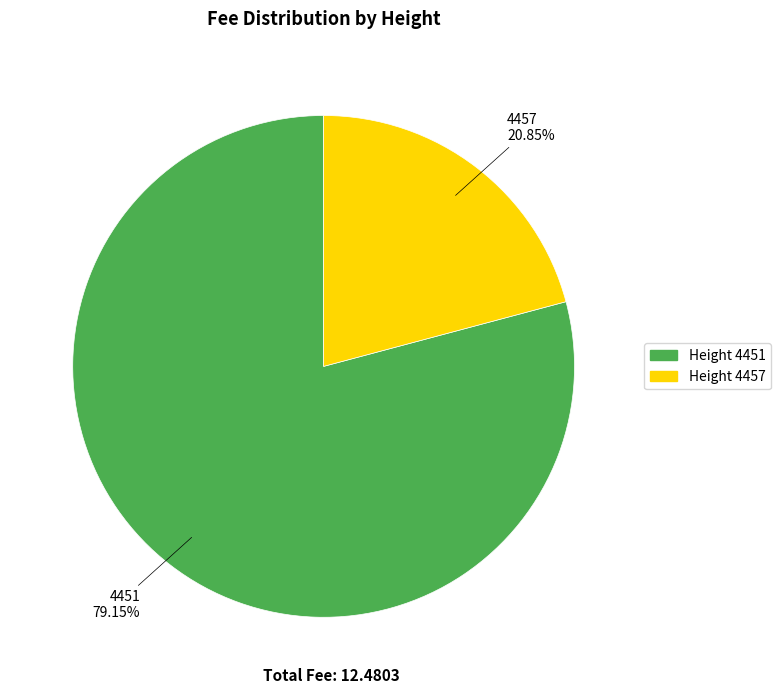

What is the ratio of the value at Height 4451 to the value at Height 4457?

3.8